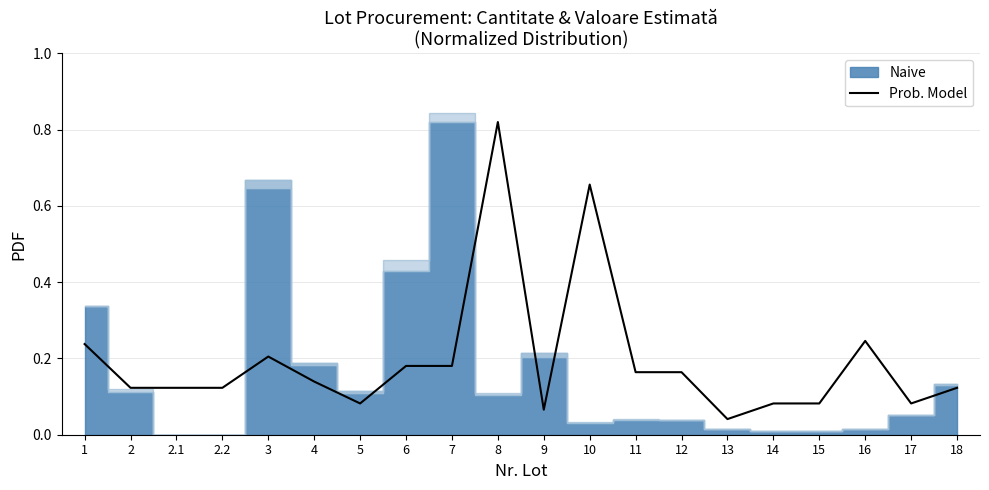

True or false: the data shows 0.1 at 9.

True